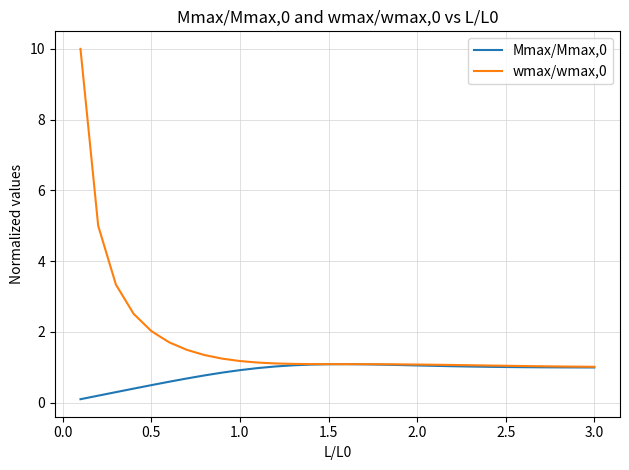

Which series has the largest total across all categories?

wmax/wmax,0